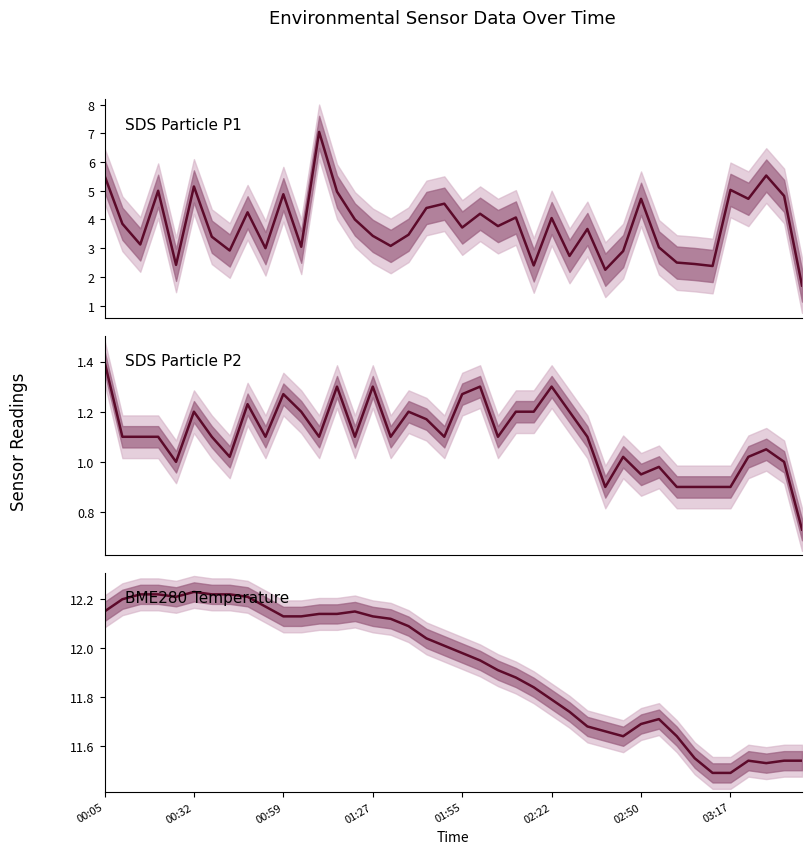

List the labels in order of SDS Particle P2 value, largest first.

00:05, 13, 15, 21, 25, 10, 20, 8, 02:22, 11, 17, 23, 24, 26, 18, 00:32, 00:59, 01:27, 02:50, 9, 12, 14, 16, 19, 22, 27, 37, 03:17, 29, 36, 01:55, 38, 31, 30, 28, 32, 33, 34, 35, 39